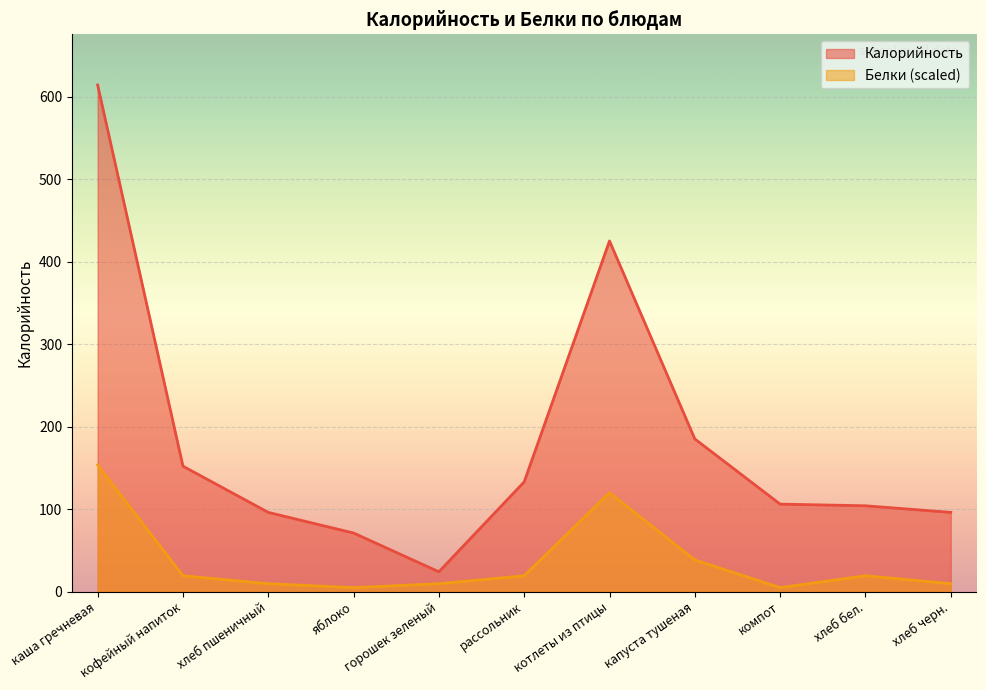

Which label corresponds to the largest value in the chart?

каша гречневая